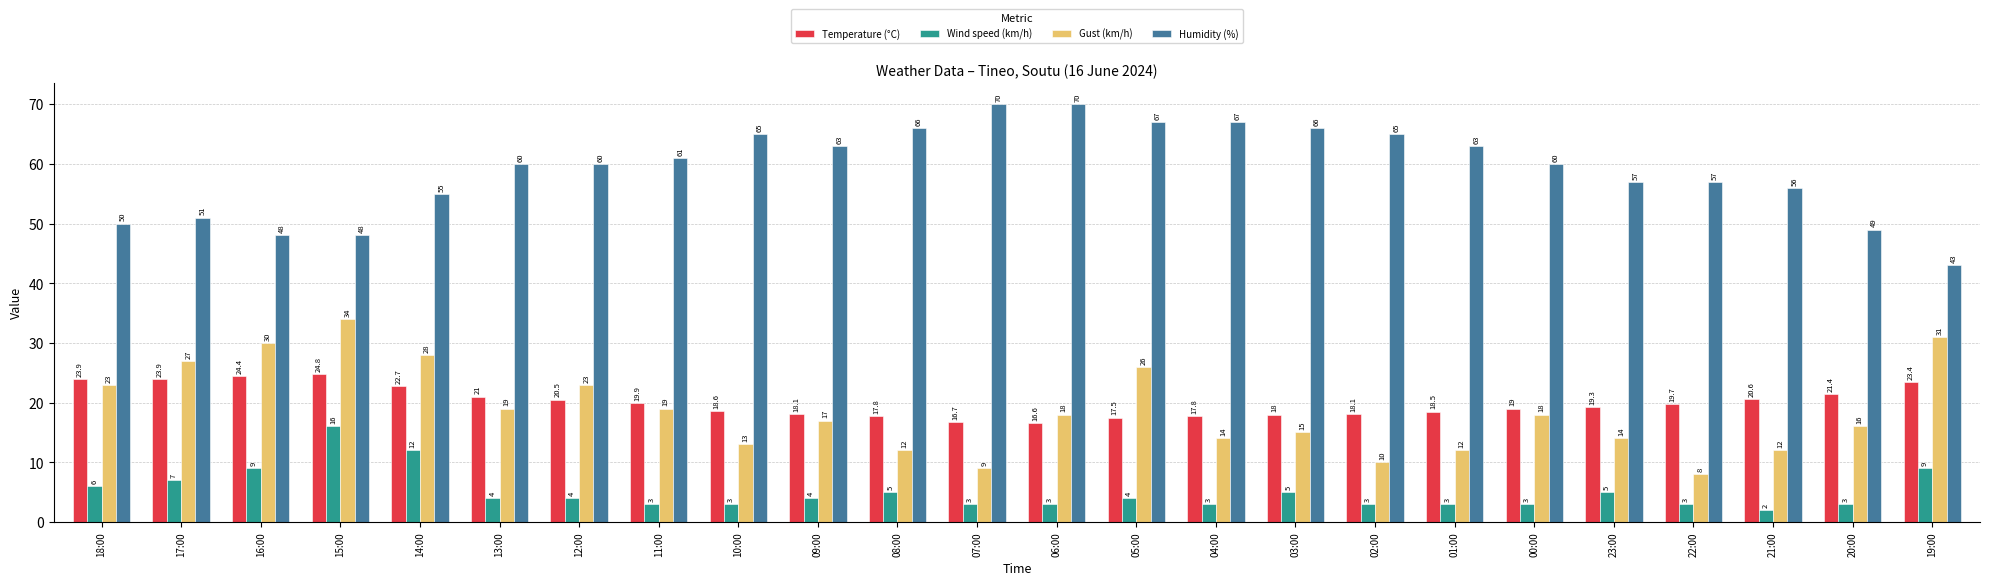

Reading left to right, what are all the values shown in this chart?

Temperature (°C): 23.9	23.9	24.4	24.8	22.7	21.0	20.5	19.9	18.6	18.1	17.8	16.7	16.6	17.5	17.8	18.0	18.1	18.5	19.0	19.3	19.7	20.6	21.4	23.4
Wind speed (km/h): 6.0	7.0	9.0	16.0	12.0	4.0	4.0	3.0	3.0	4.0	5.0	3.0	3.0	4.0	3.0	5.0	3.0	3.0	3.0	5.0	3.0	2.0	3.0	9.0
Gust (km/h): 23.0	27.0	30.0	34.0	28.0	19.0	23.0	19.0	13.0	17.0	12.0	9.0	18.0	26.0	14.0	15.0	10.0	12.0	18.0	14.0	8.0	12.0	16.0	31.0
Humidity (%): 50.0	51.0	48.0	48.0	55.0	60.0	60.0	61.0	65.0	63.0	66.0	70.0	70.0	67.0	67.0	66.0	65.0	63.0	60.0	57.0	57.0	56.0	49.0	43.0